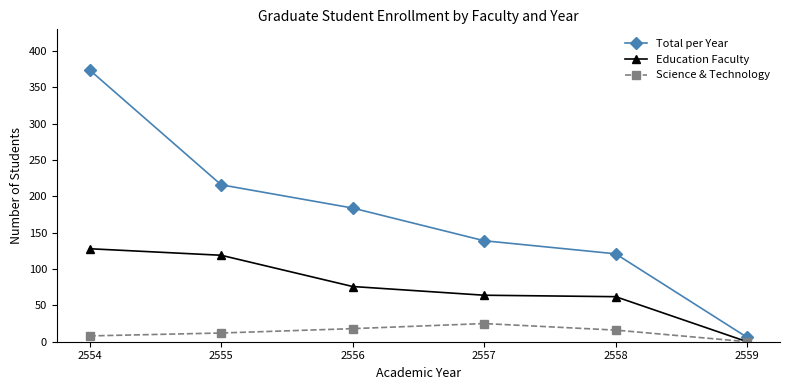

True or false: Education Faculty and Total per Year intersect in this chart.

False